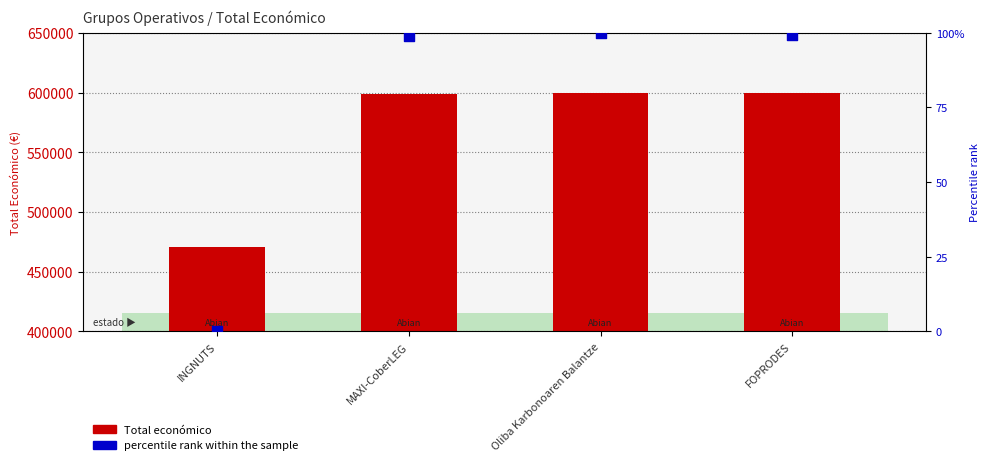

Which series contains the lowest Y value?

percentile rank within the sample